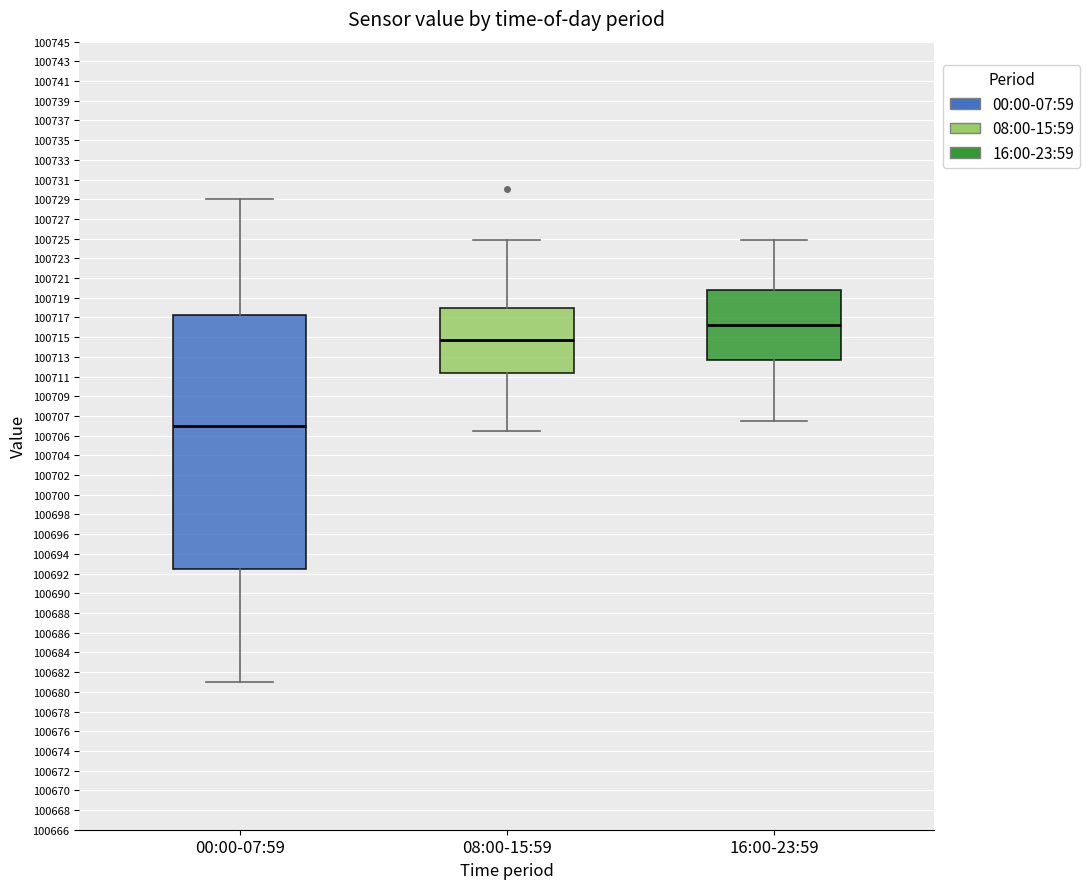

Where is the upper edge of the box for 00:00-07:59 on the y-axis? The values are not printed on the chart, so give them approximately, as read against the axis.

100717.6